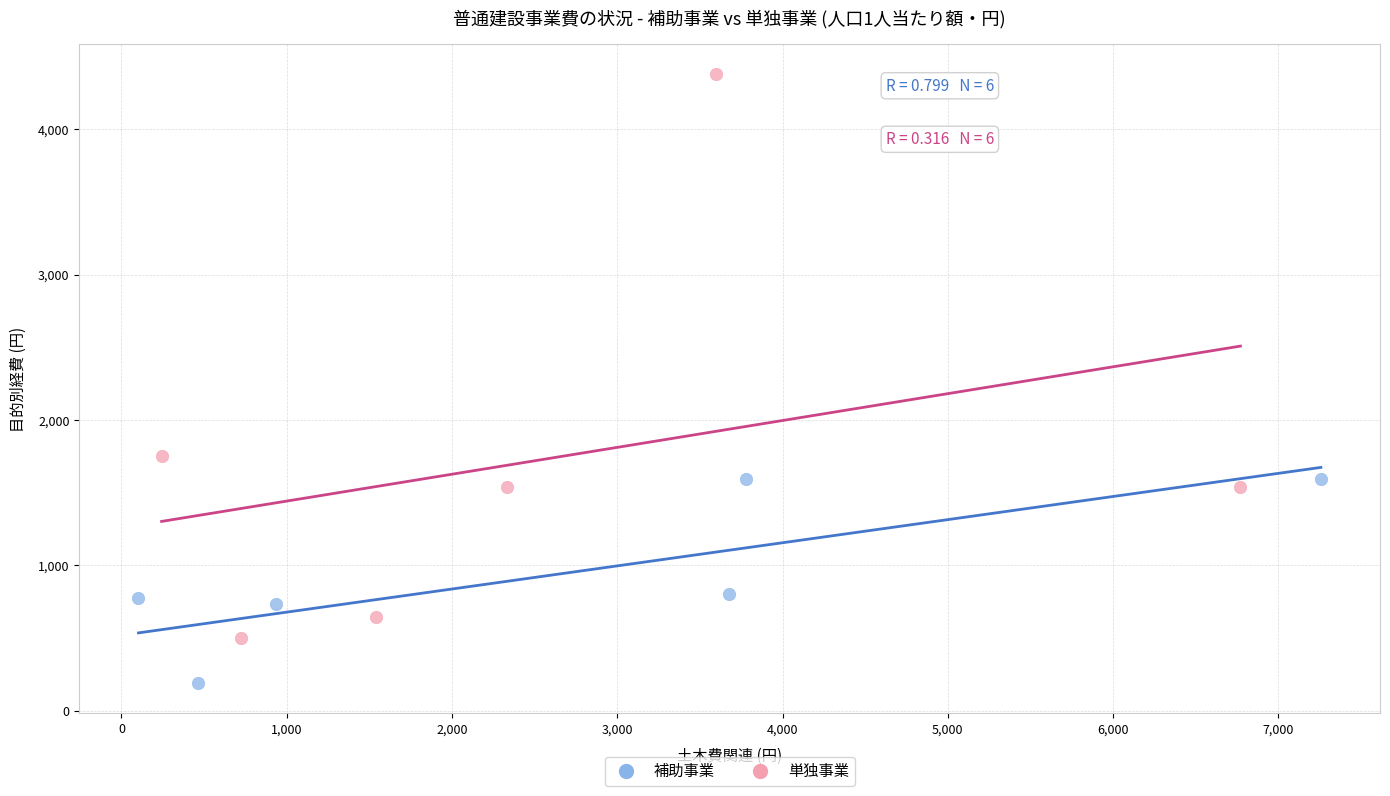

Which series has the largest Y range (max minus min)?

単独事業